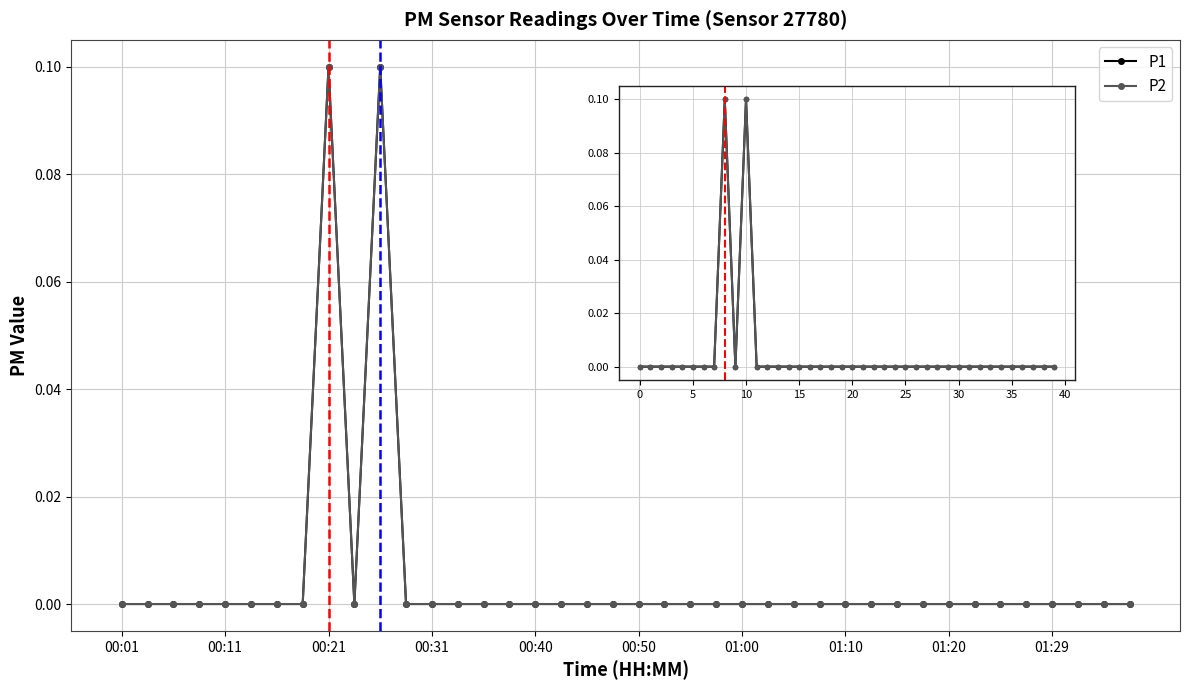

What is the label of the 16th point from the left?

15